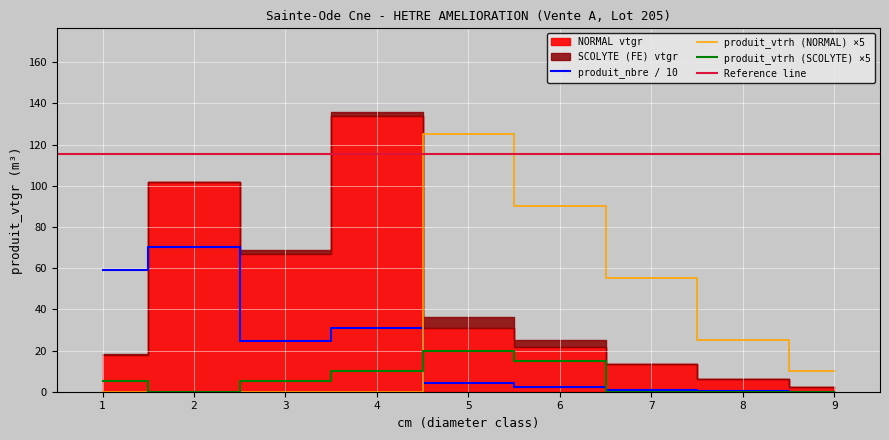

The produit_vtrh (SCOLYTE) ×5 series shows 12.0 at 7. True or false?

False